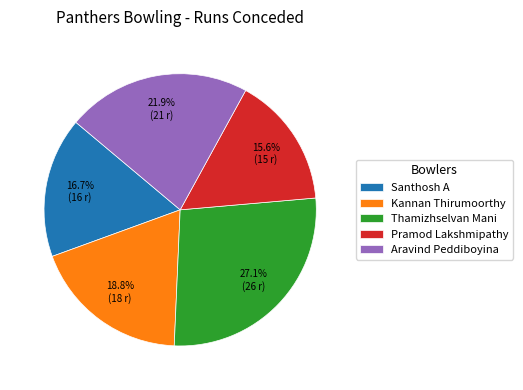

To the nearest percent, what percentage of the pie is Aravind Peddiboyina?

22%